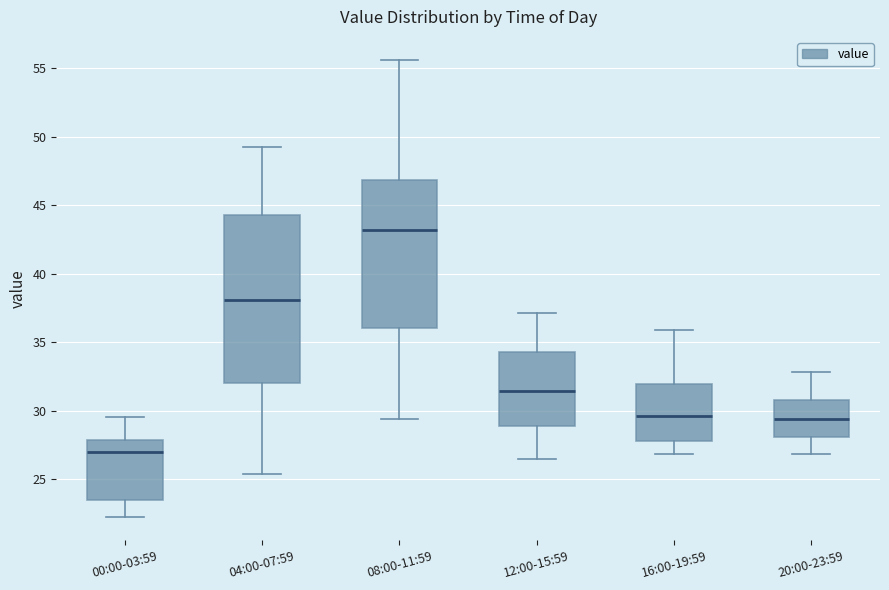

Reading left to right, transcribe this box plot: for each box, give where its median line is, the range the box spans, and where its two whiskers end, as read against the y-axis. The values are not printed on the chart, so give them approximately, as read against the axis.

00:00-03:59: median 27.0, box 23.5 to 28.0, whiskers 22.0 to 29.5
04:00-07:59: median 38.0, box 32.0 to 44.5, whiskers 25.5 to 49.0
08:00-11:59: median 43.0, box 36.0 to 47.0, whiskers 29.5 to 55.5
12:00-15:59: median 31.5, box 29.0 to 34.5, whiskers 26.5 to 37.0
16:00-19:59: median 29.5, box 28.0 to 32.0, whiskers 27.0 to 36.0
20:00-23:59: median 29.5, box 28.0 to 31.0, whiskers 27.0 to 33.0